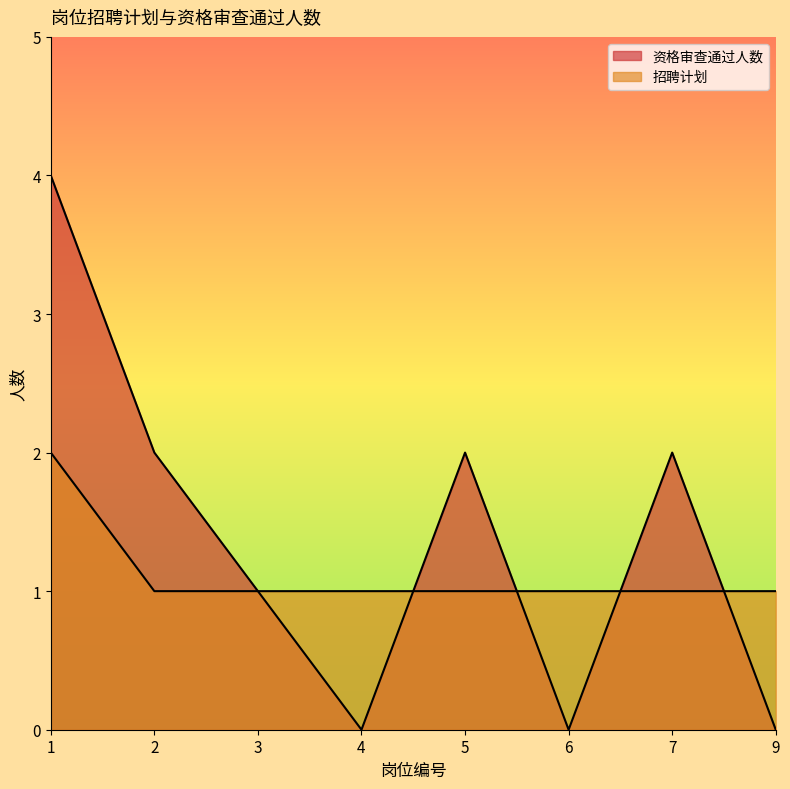

Count the 资格审查通过人数 values in the range 0 to 2.

7